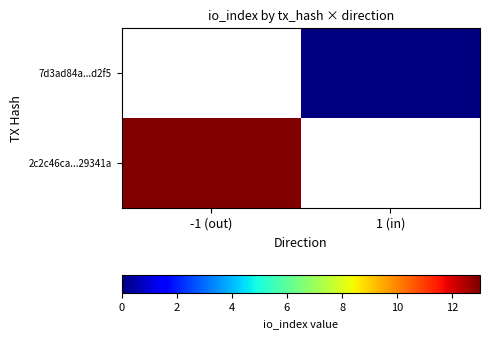

How many series are shown in this chart?

2